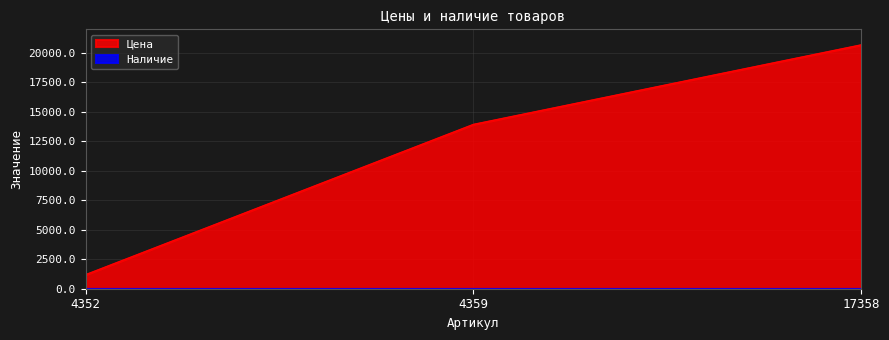

What is the value of the 2nd point from the left?

13935